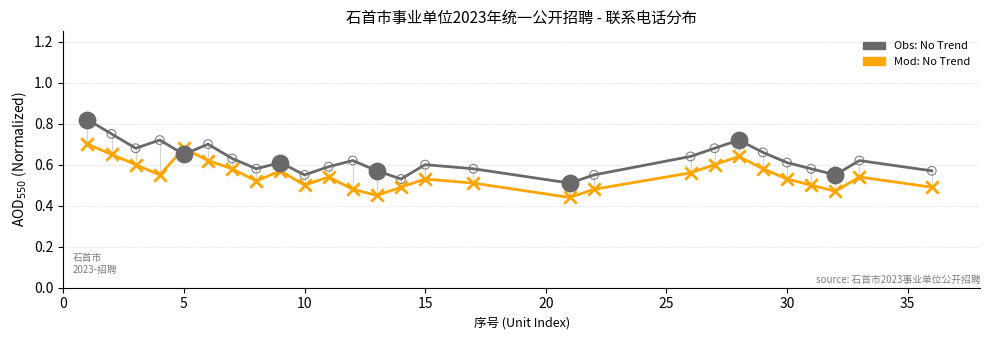

What is the difference between the maximum and minimum values in the Mod: No Trend series?

0.3